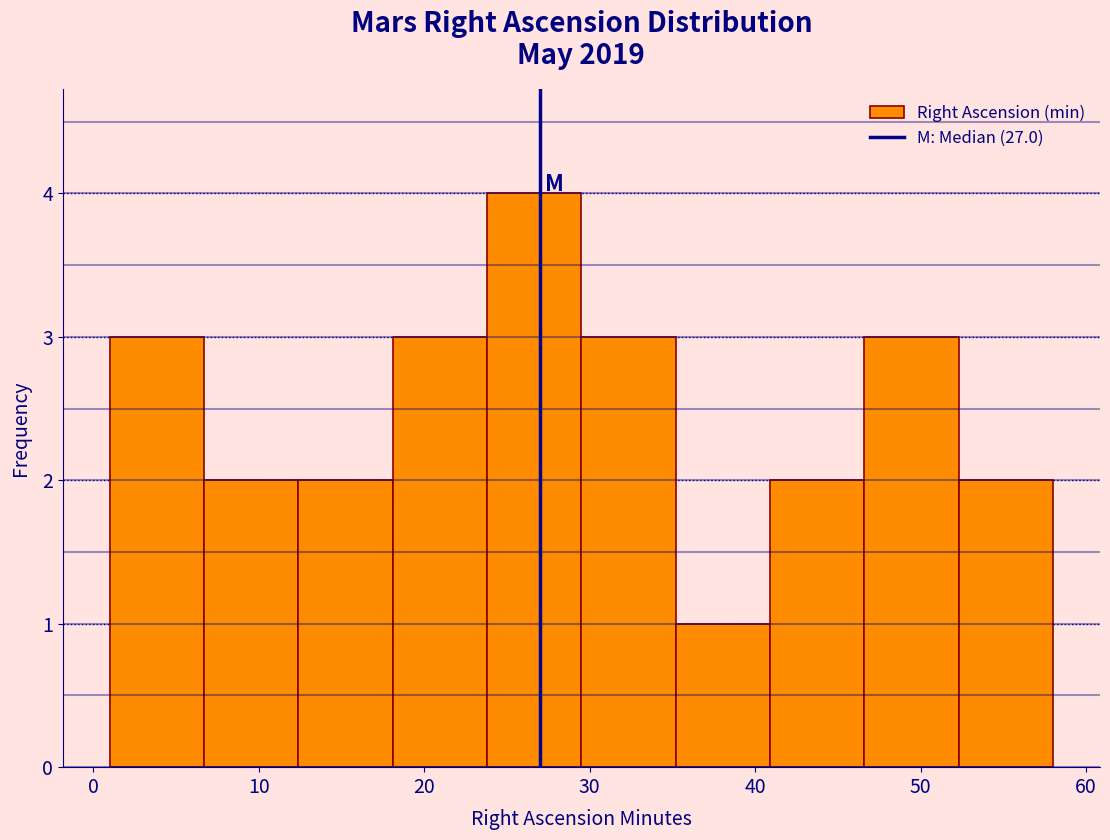

Reading left to right, list every bar in this chart as the range it spans on the x-axis followed by its height. Neither the bar edges nor the heights are printed on the chart, so give them approximately, as read against the axes.

1.0 to 6.7: 3
6.7 to 12.4: 2
12.4 to 18.1: 2
18.1 to 23.8: 3
23.8 to 29.5: 4
29.5 to 35.2: 3
35.2 to 40.9: 1
40.9 to 46.6: 2
46.6 to 52.3: 3
52.3 to 58.0: 2